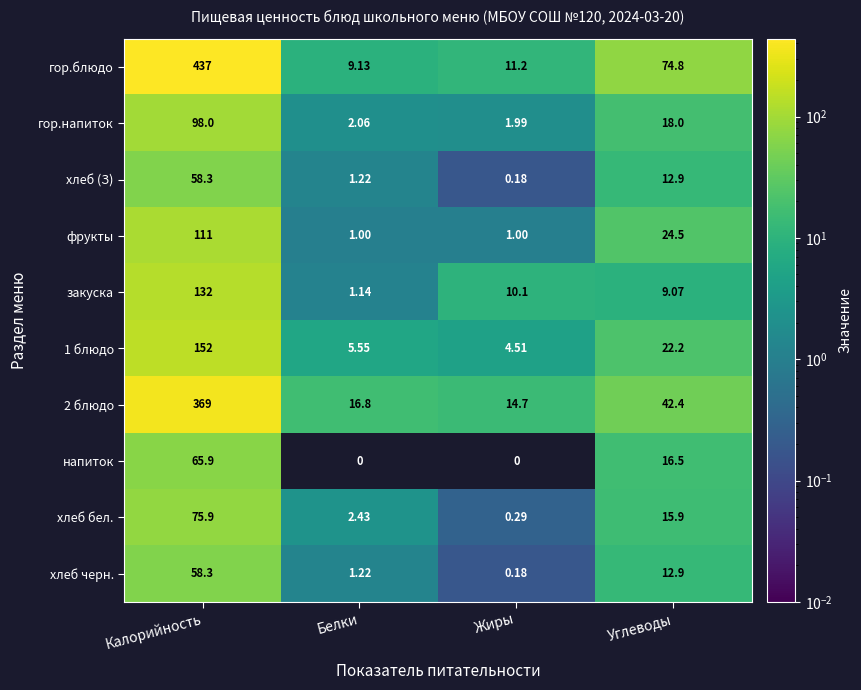

What is the spread (max minus min) of values at Калорийность?

378.7